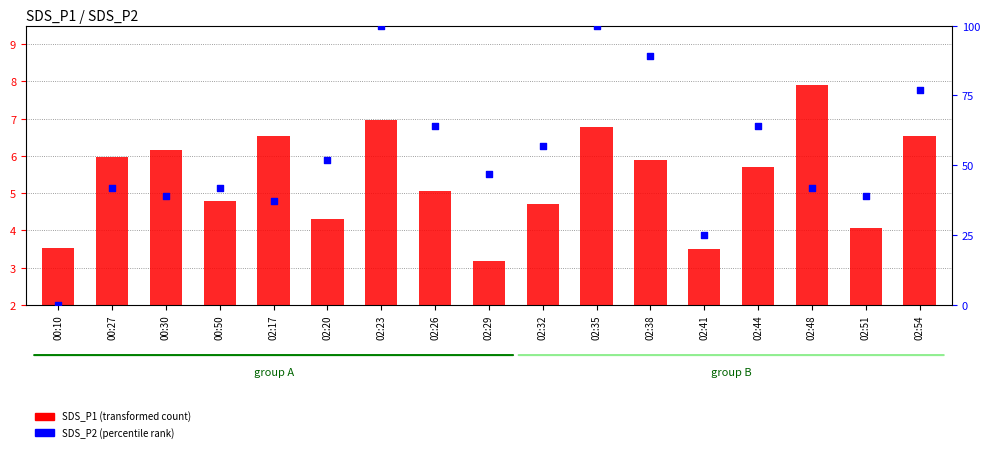

What is the total value across all series at 02:35?

104.8